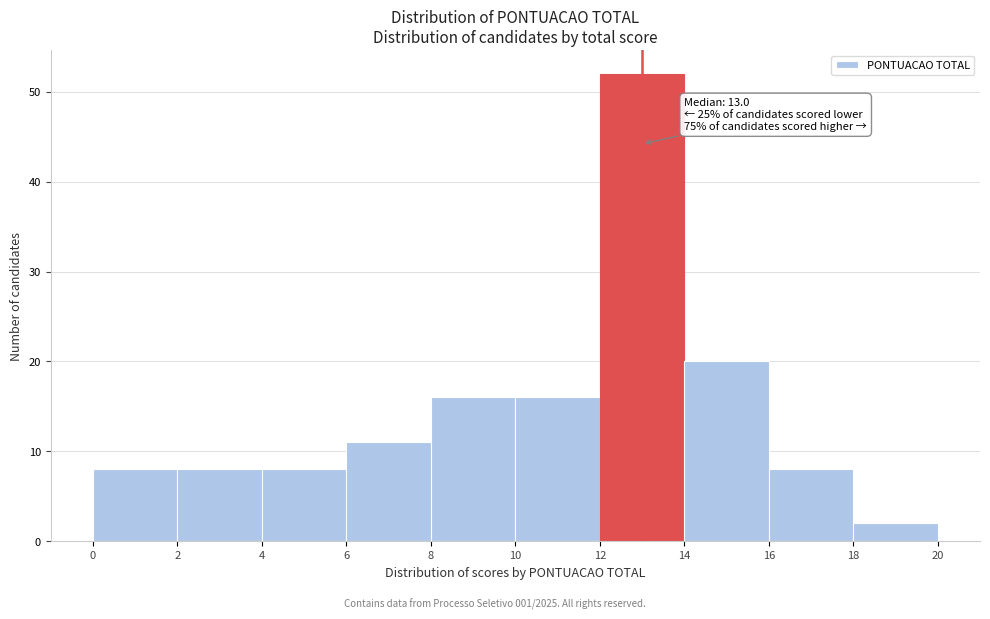

Which range on the x-axis has the tallest bar?

12 to 14